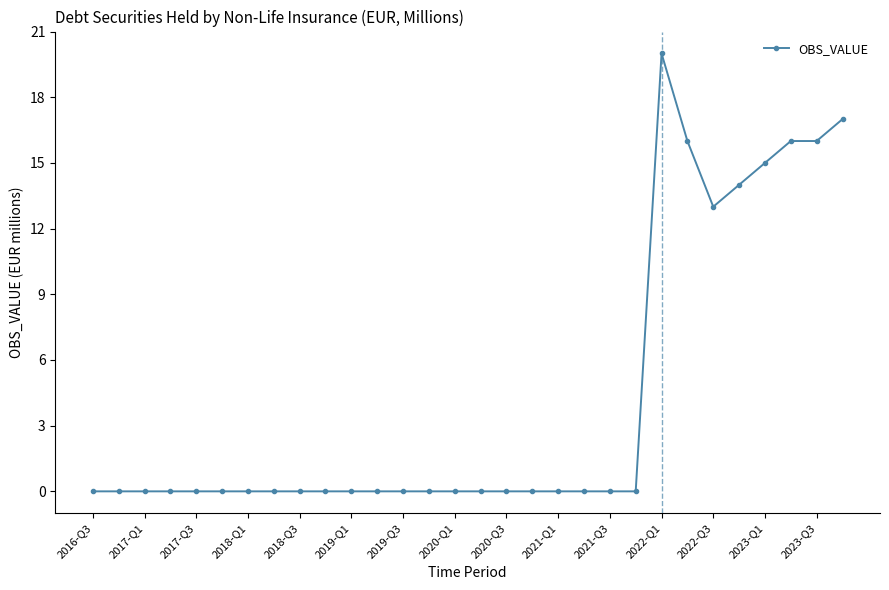

Reading left to right, what are all the values shown in this chart?

0	0	0	0	0	0	0	0	0	0	0	0	0	0	0	0	0	0	0	0	0	0	20	16	13	14	15	16	16	17